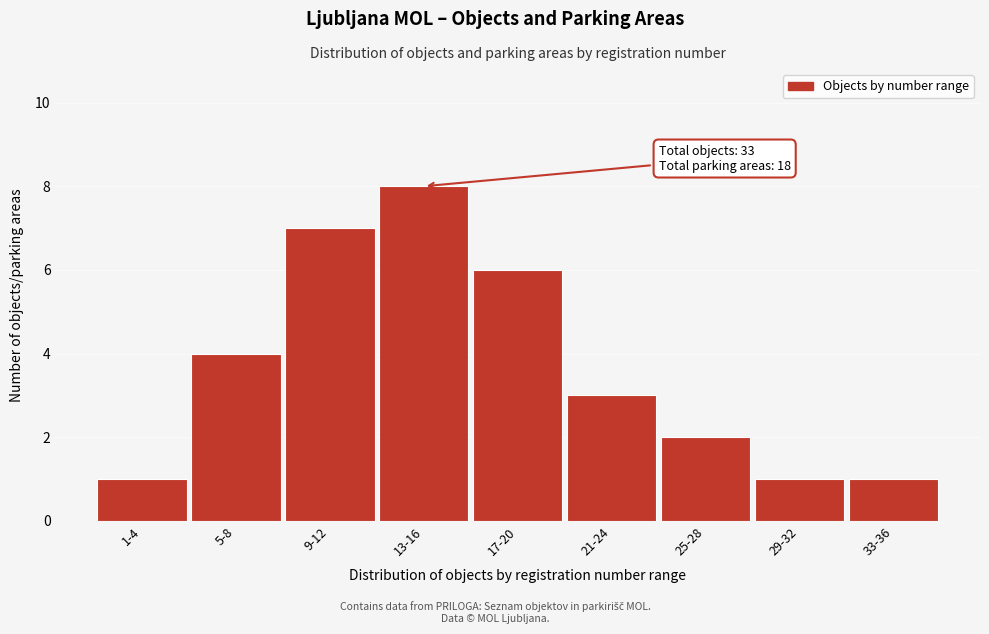

Reading left to right, what are all the values shown in this chart?

1-4=1	5-8=4	9-12=7	13-16=8	17-20=6	21-24=3	25-28=2	29-32=1	33-36=1